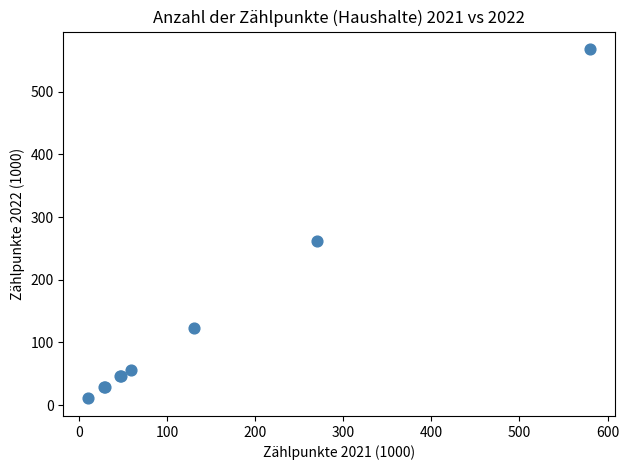

What Y value in the scatter plot is closest to 289?

261.3